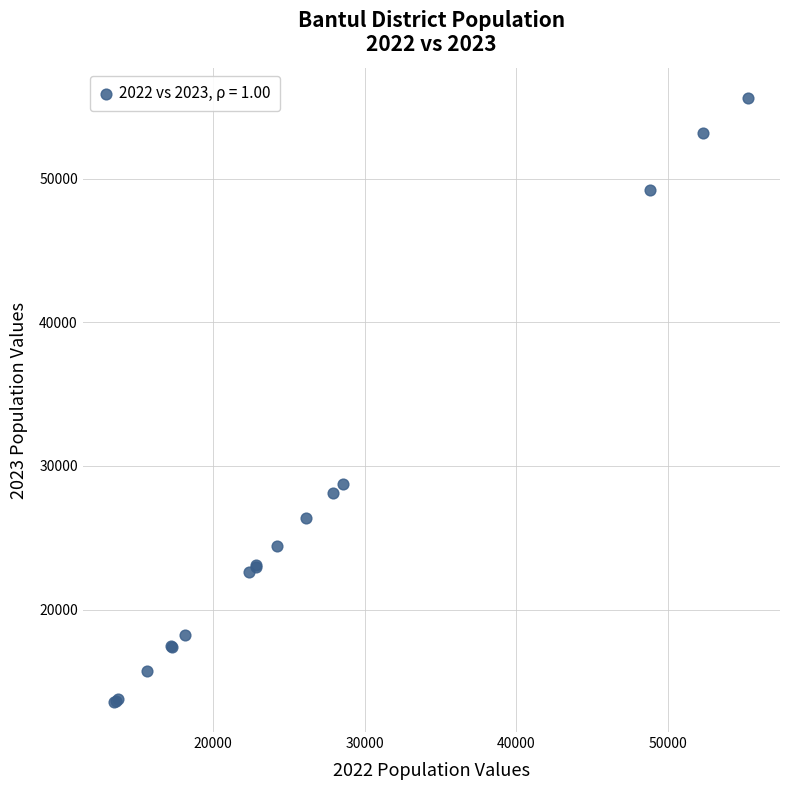

What Y value in the scatter plot is closest to 34586?

28727.6